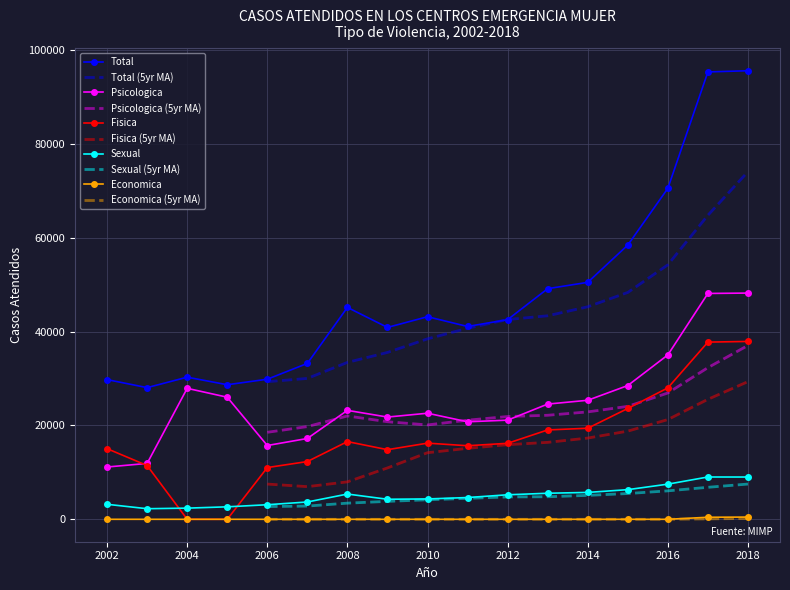

Which series has the largest range (max minus min)?

Total